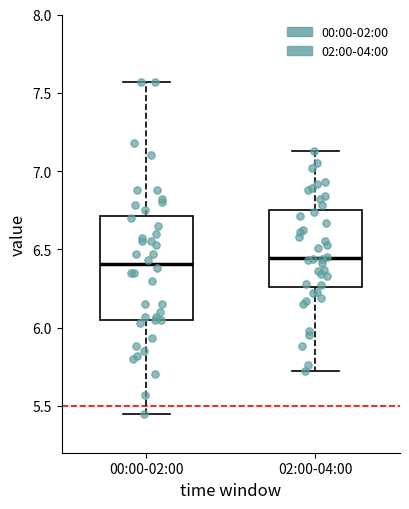

Where does the lower whisker of the box for 00:00-02:00 end on the y-axis? The values are not printed on the chart, so give them approximately, as read against the axis.

5.45